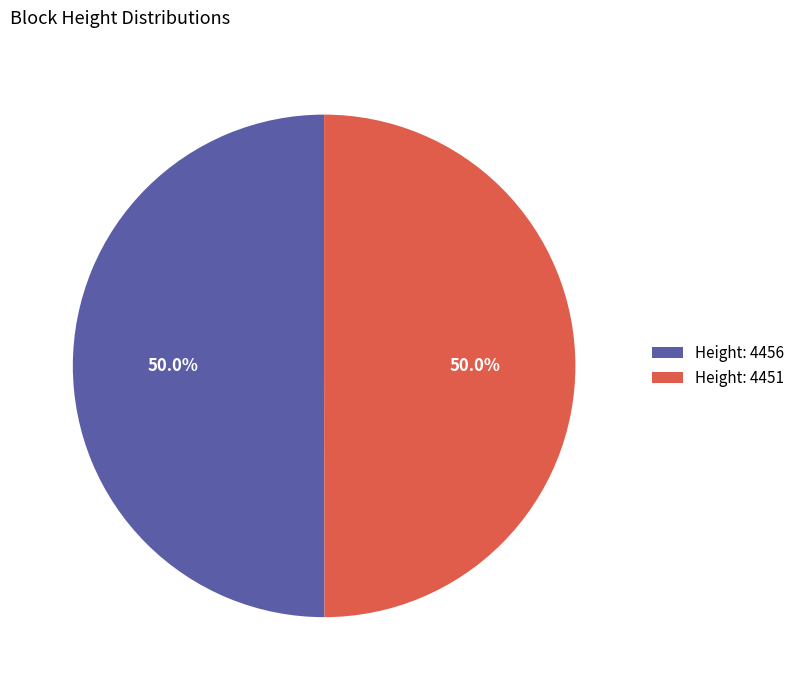

Combined, what portion of the pie is Height: 4451 and Height: 4456?

100.0%